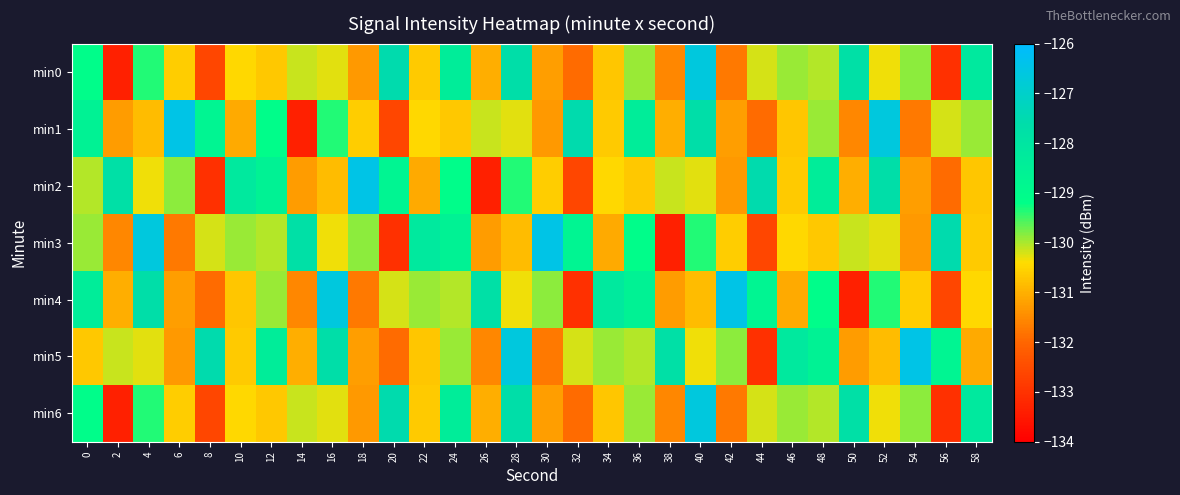

Reading left to right, what are all the values shown in this chart?

min0: 0=-129.1	2=-133.4	4=-129.3	6=-130.6	8=-132.6	10=-130.4	12=-130.7	14=-130.1	16=-130.3	18=-131.3	20=-127.6	22=-130.6	24=-128.4	26=-131.0	28=-127.7	30=-131.2	32=-131.9	34=-130.7	36=-129.9	38=-131.6	40=-126.6	42=-131.7	44=-130.2	46=-129.9	48=-130.1	50=-127.8	52=-130.3	54=-129.9	56=-133.0	58=-128.2
min1: 0=-128.6	2=-131.3	4=-130.8	6=-126.5	8=-128.7	10=-131.1	12=-129.1	14=-133.4	16=-129.3	18=-130.6	20=-132.6	22=-130.4	24=-130.7	26=-130.1	28=-130.3	30=-131.3	32=-127.6	34=-130.6	36=-128.4	38=-131.0	40=-127.7	42=-131.2	44=-131.9	46=-130.7	48=-129.9	50=-131.6	52=-126.6	54=-131.7	56=-130.2	58=-129.9
min2: 0=-130.1	2=-127.8	4=-130.3	6=-129.9	8=-133.0	10=-128.2	12=-128.6	14=-131.3	16=-130.8	18=-126.5	20=-128.7	22=-131.1	24=-129.1	26=-133.4	28=-129.3	30=-130.6	32=-132.6	34=-130.4	36=-130.7	38=-130.1	40=-130.3	42=-131.3	44=-127.6	46=-130.6	48=-128.4	50=-131.0	52=-127.7	54=-131.2	56=-131.9	58=-130.7
min3: 0=-129.9	2=-131.6	4=-126.6	6=-131.7	8=-130.2	10=-129.9	12=-130.1	14=-127.8	16=-130.3	18=-129.9	20=-133.0	22=-128.2	24=-128.6	26=-131.3	28=-130.8	30=-126.5	32=-128.7	34=-131.1	36=-129.1	38=-133.4	40=-129.3	42=-130.6	44=-132.6	46=-130.4	48=-130.7	50=-130.1	52=-130.3	54=-131.3	56=-127.6	58=-130.6
min4: 0=-128.4	2=-131.0	4=-127.7	6=-131.2	8=-131.9	10=-130.7	12=-129.9	14=-131.6	16=-126.6	18=-131.7	20=-130.2	22=-129.9	24=-130.1	26=-127.8	28=-130.3	30=-129.9	32=-133.0	34=-128.2	36=-128.6	38=-131.3	40=-130.8	42=-126.5	44=-128.7	46=-131.1	48=-129.1	50=-133.4	52=-129.3	54=-130.6	56=-132.6	58=-130.4
min5: 0=-130.7	2=-130.1	4=-130.3	6=-131.3	8=-127.6	10=-130.6	12=-128.4	14=-131.0	16=-127.7	18=-131.2	20=-131.9	22=-130.7	24=-129.9	26=-131.6	28=-126.6	30=-131.7	32=-130.2	34=-129.9	36=-130.1	38=-127.8	40=-130.3	42=-129.9	44=-133.0	46=-128.2	48=-128.6	50=-131.3	52=-130.8	54=-126.5	56=-128.7	58=-131.1
min6: 0=-129.1	2=-133.4	4=-129.3	6=-130.6	8=-132.6	10=-130.4	12=-130.7	14=-130.1	16=-130.3	18=-131.3	20=-127.6	22=-130.6	24=-128.4	26=-131.0	28=-127.7	30=-131.2	32=-131.9	34=-130.7	36=-129.9	38=-131.6	40=-126.6	42=-131.7	44=-130.2	46=-129.9	48=-130.1	50=-127.8	52=-130.3	54=-129.9	56=-133.0	58=-128.2